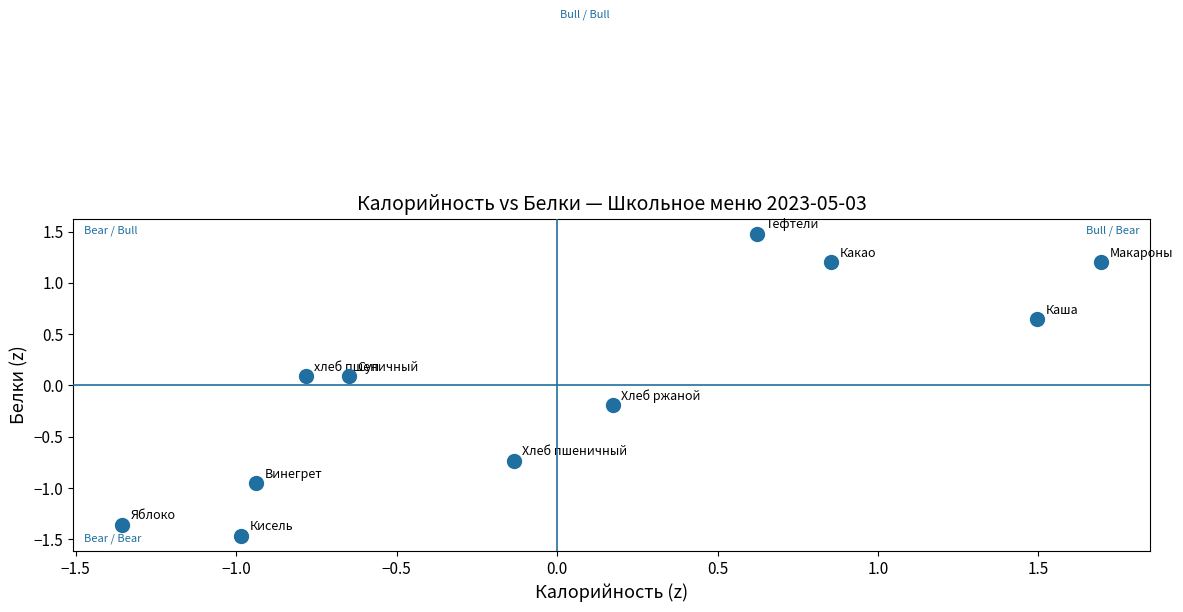

What is the range of Y values (max minus min)?

2.9